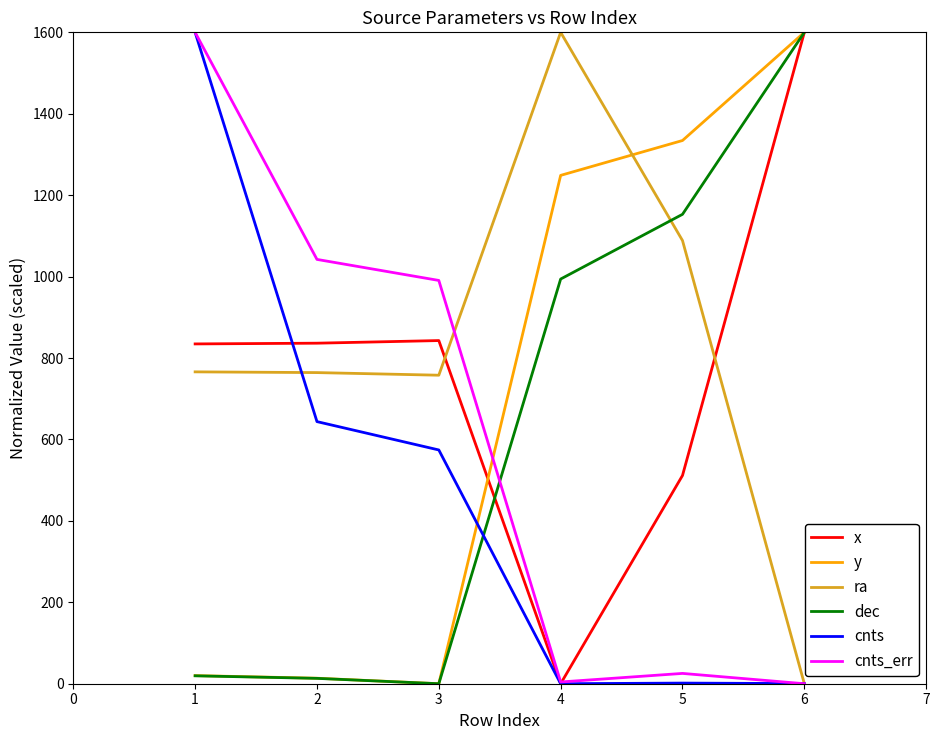

What is the spread (max minus min) of values at 3?

990.6